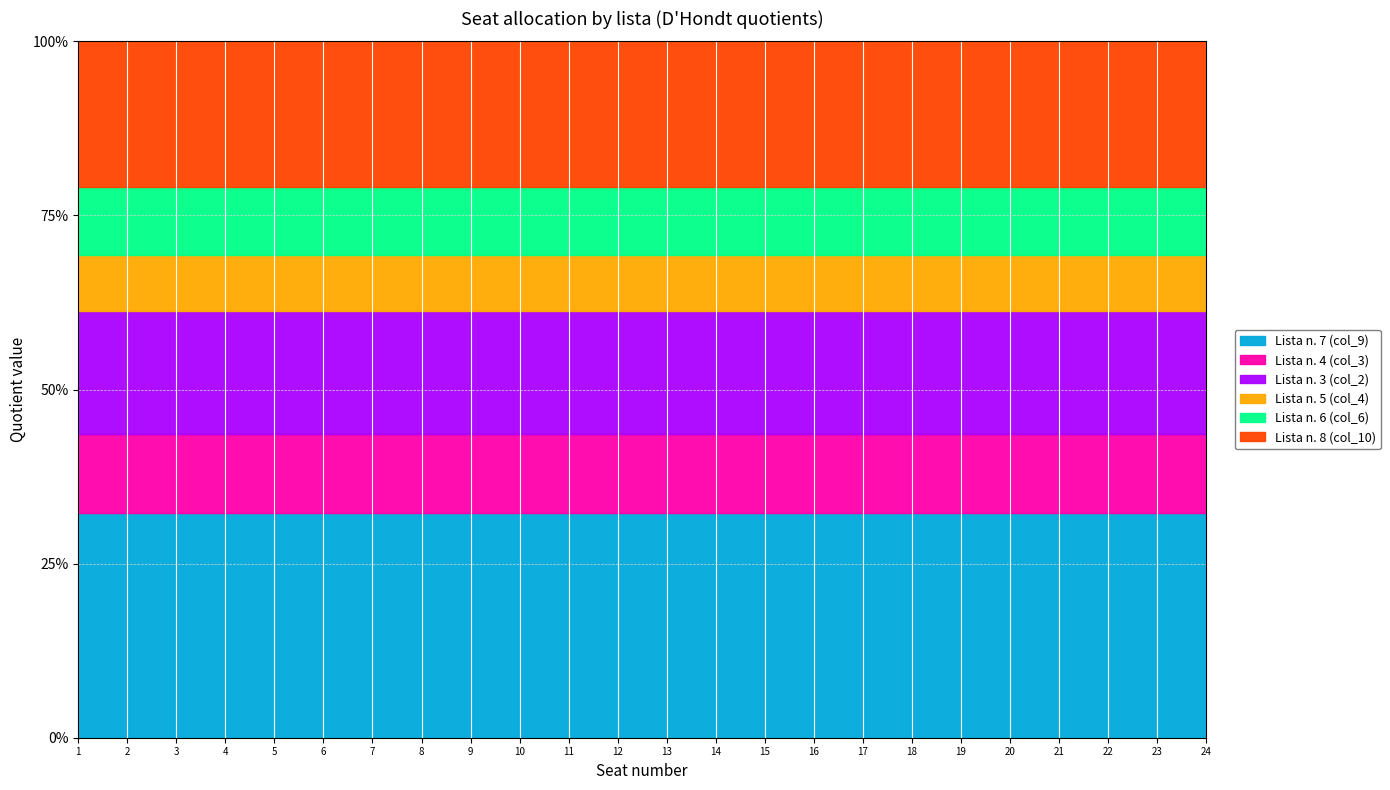

True or false: Lista n. 8 (col_10) has more than 2 points higher than both neighbors.

False